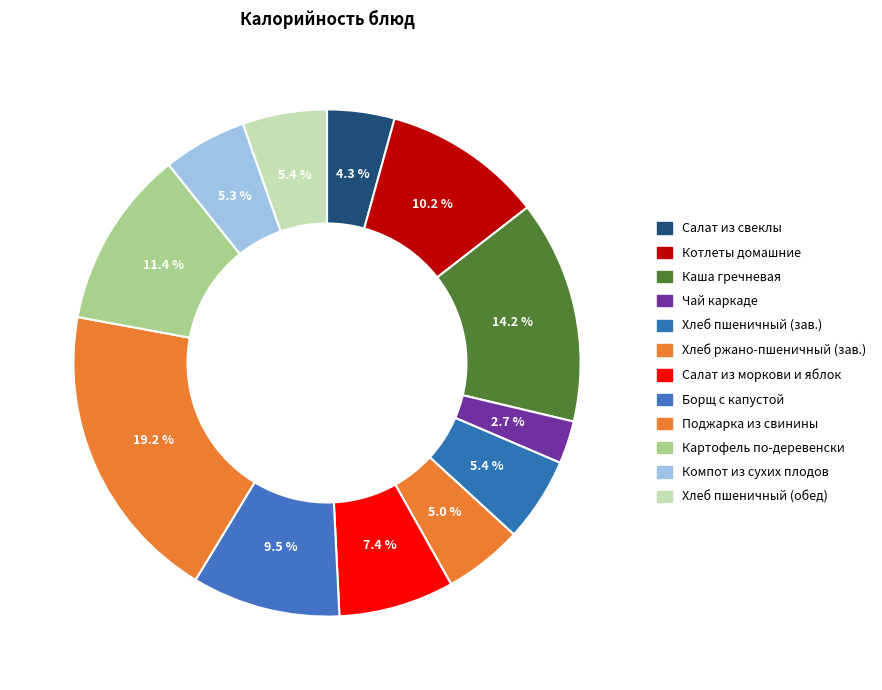

Count the number of slices in the pie.

12